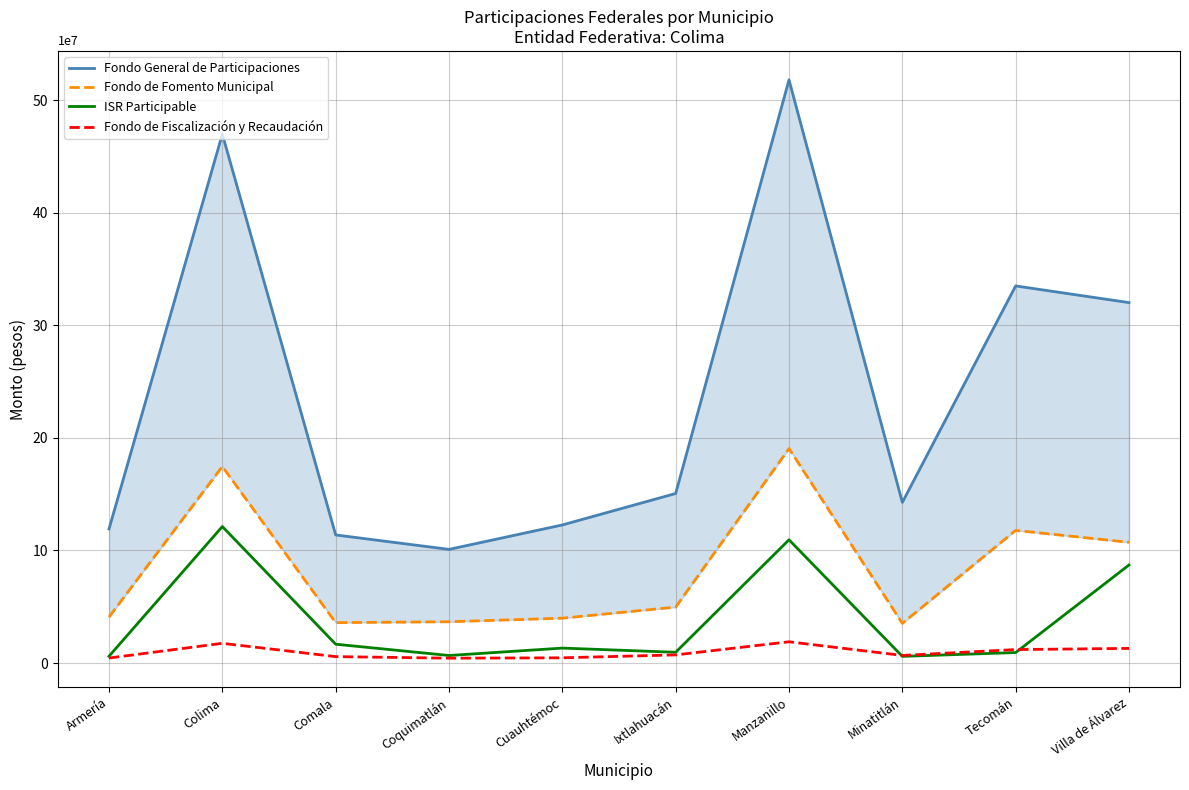

At how many categories does at least one series exceed 47317347?

1